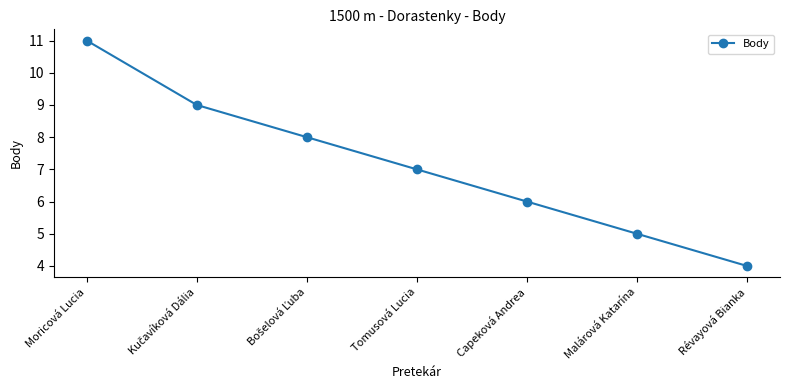

Is it true that the value at Moricová Lucia is 11?

True